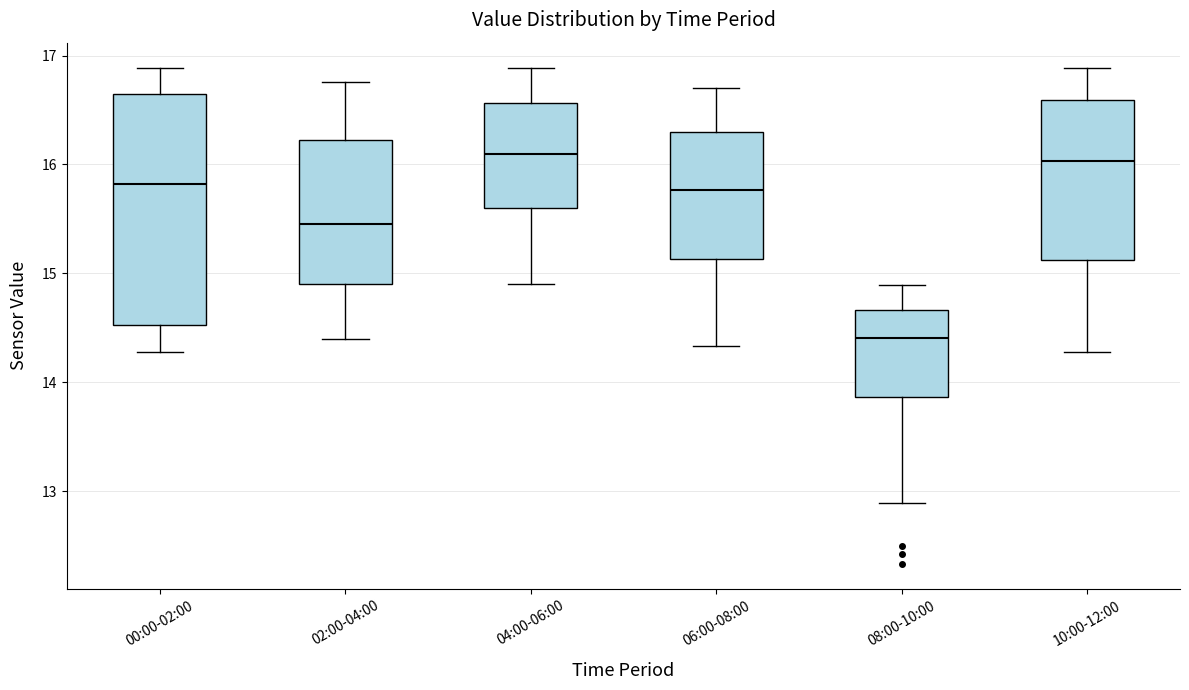

Comparing the boxes themselves (not the whiskers), which one is the tallest?

00:00-02:00